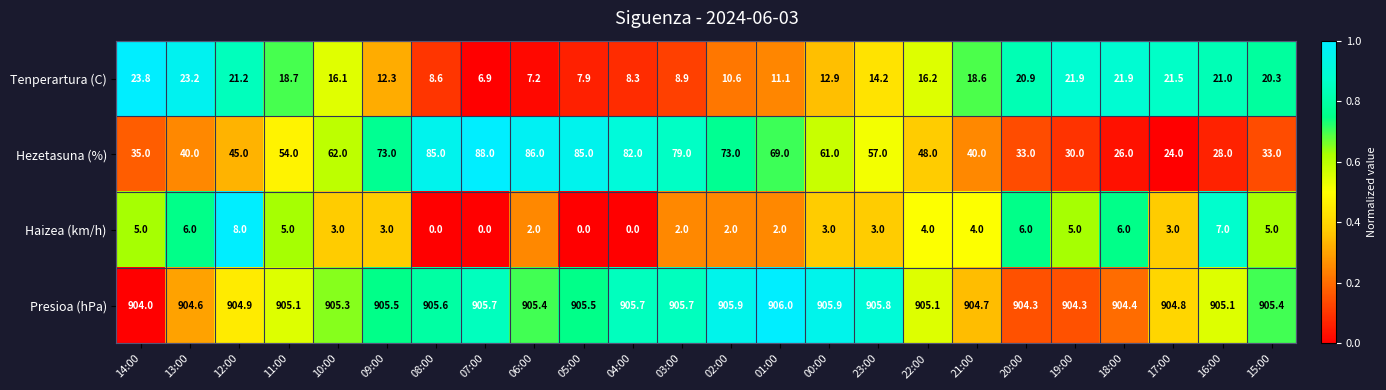

Rank the series by their maximum value, from lowest to highest.

Haizea (km/h), Tenperartura (C), Hezetasuna (%), Presioa (hPa)